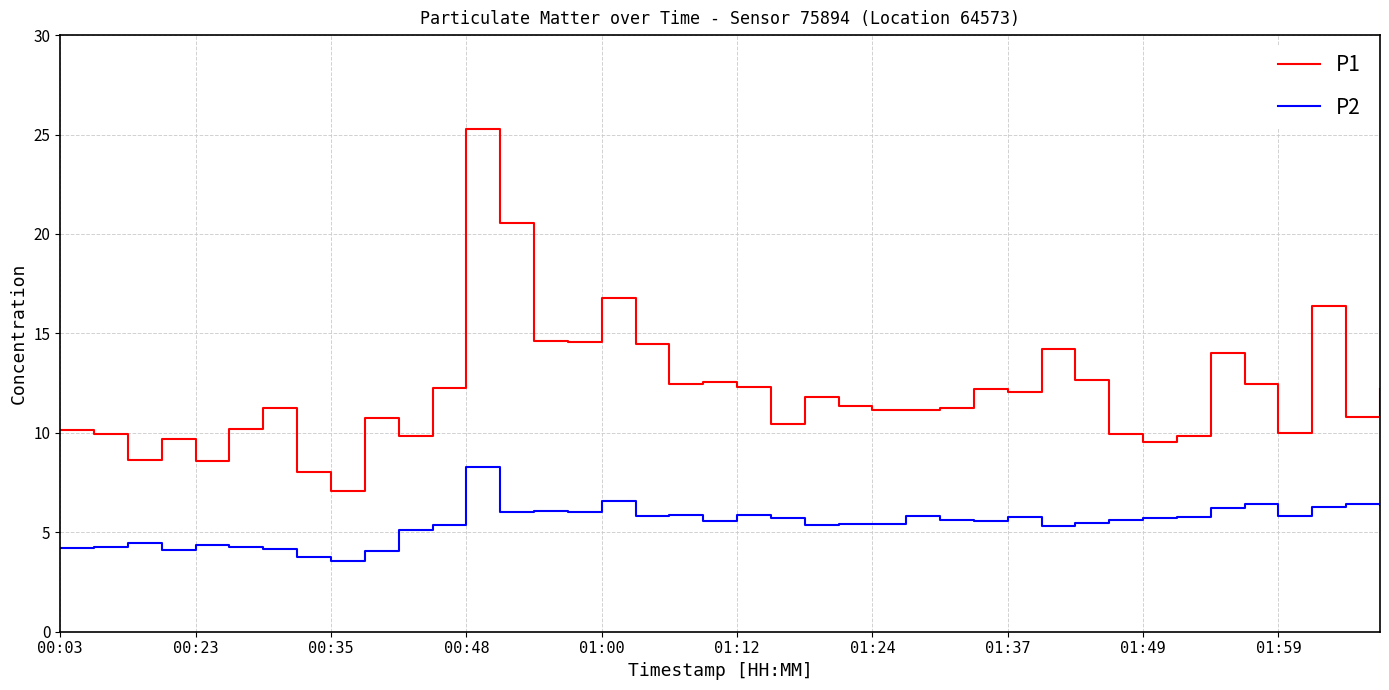

What is the difference between the maximum and minimum values in the P2 series?

4.7